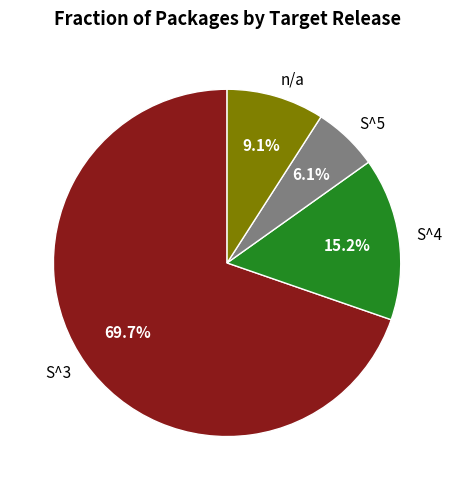

To the nearest percent, what percentage of the pie is S^4?

15%